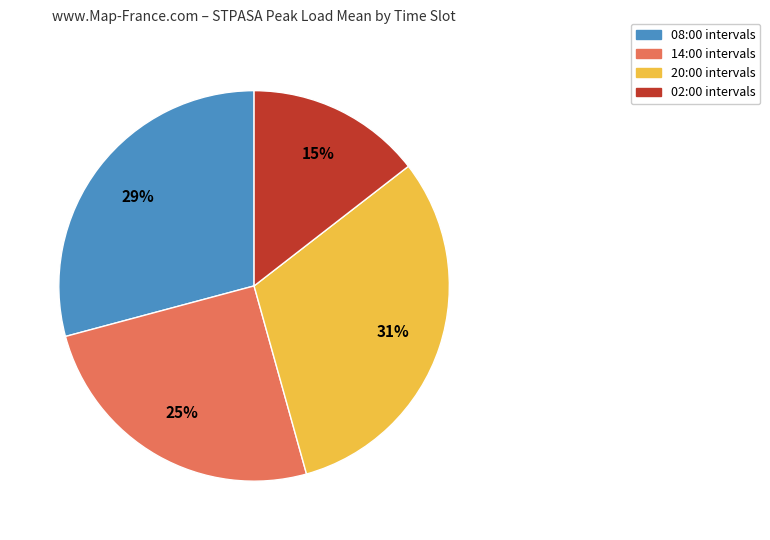

Rank the categories by value from lowest to highest.

02:00 intervals, 14:00 intervals, 08:00 intervals, 20:00 intervals